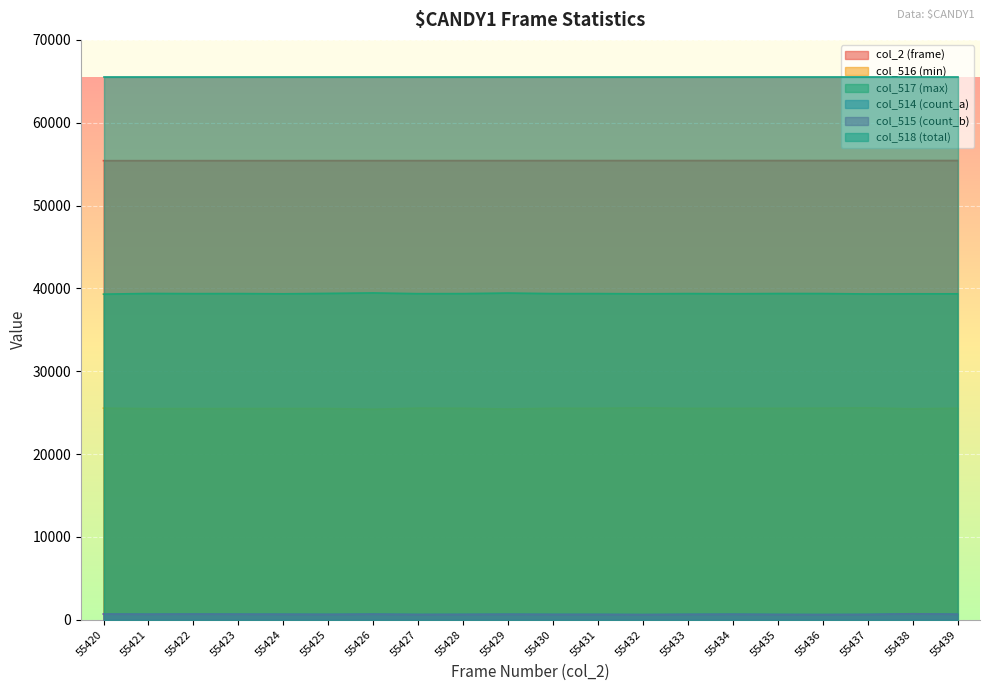

Where is the first local maximum for col_514 (count_a)?

55422